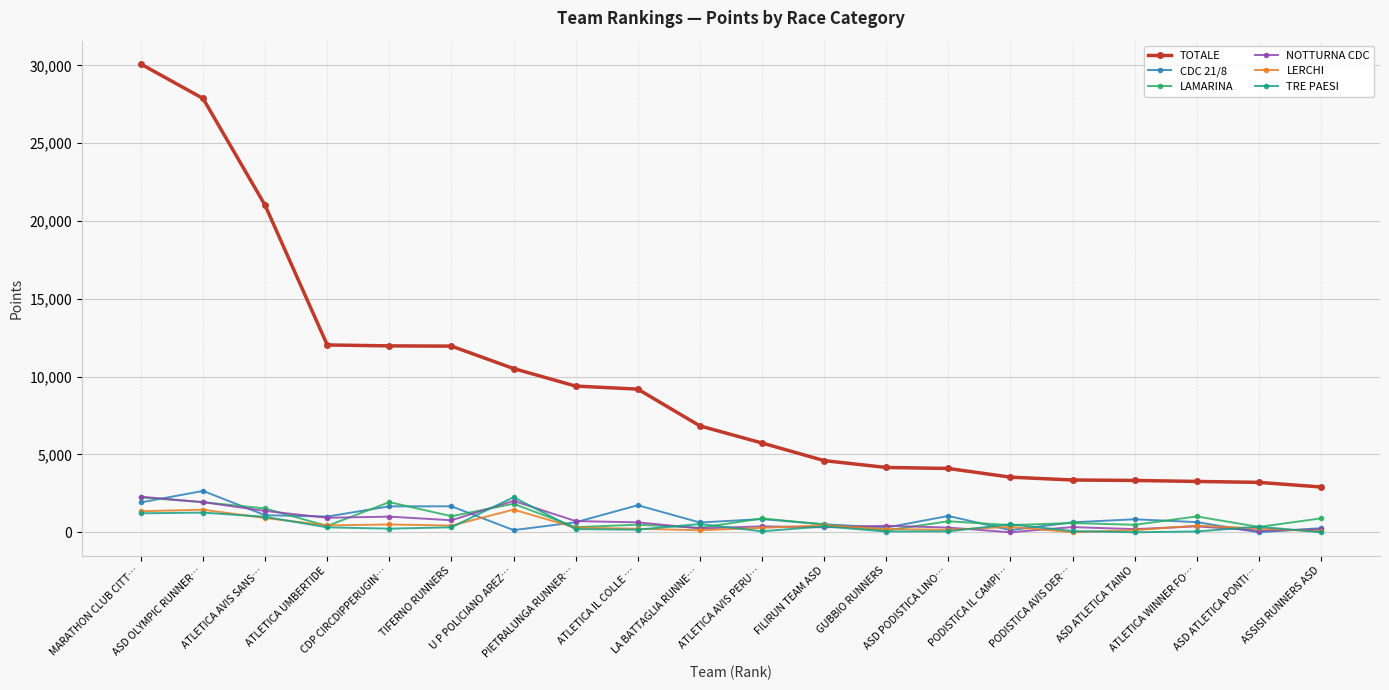

Is the value of TOTALE at ASD PODISTICA LINO… greater than the value of TRE PAESI at ATLETICA WINNER FO…?

Yes